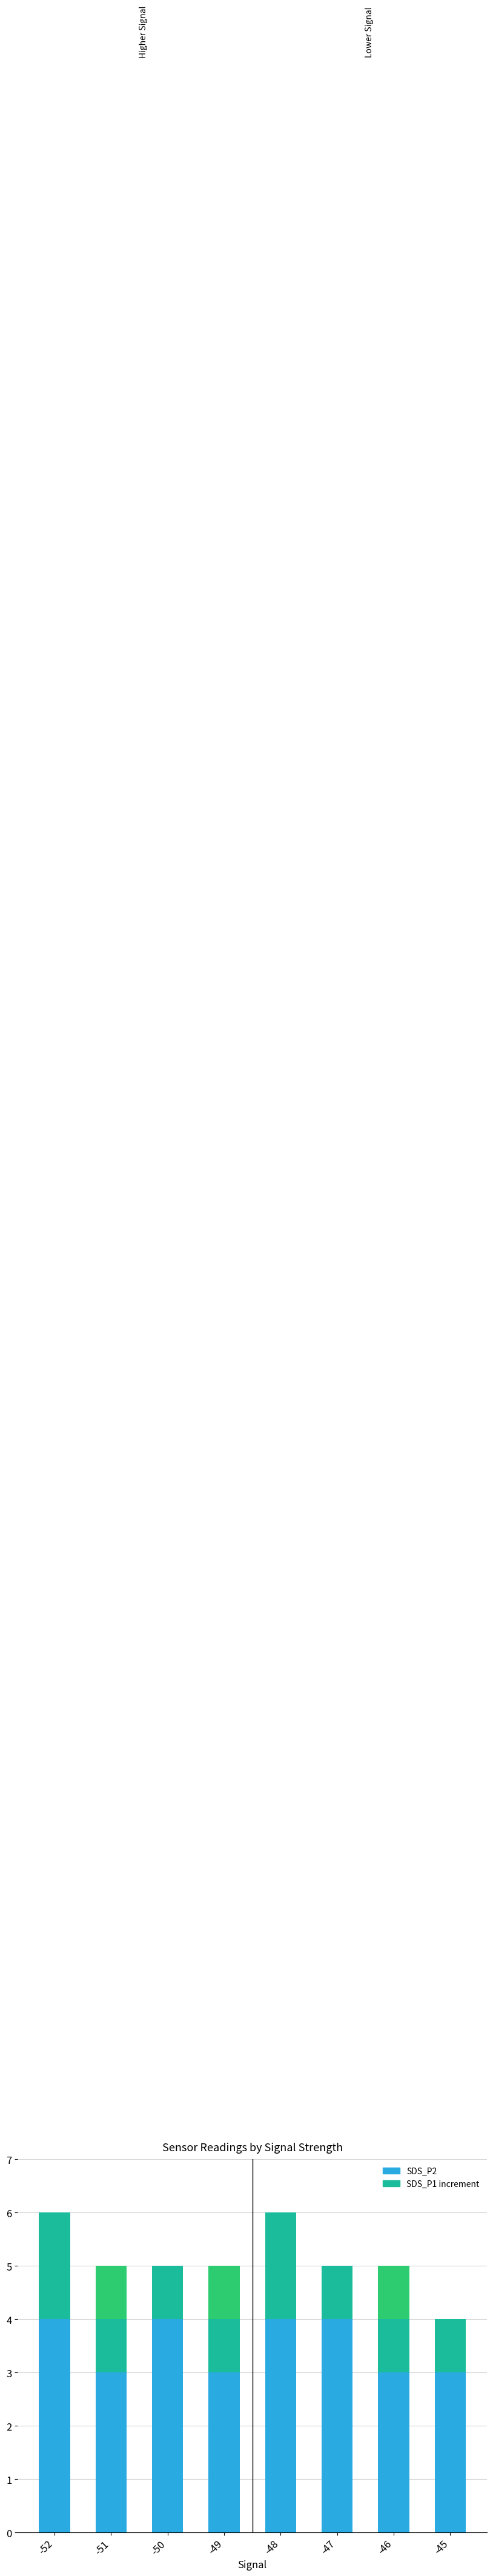

What is the total value across all series at -47?

5